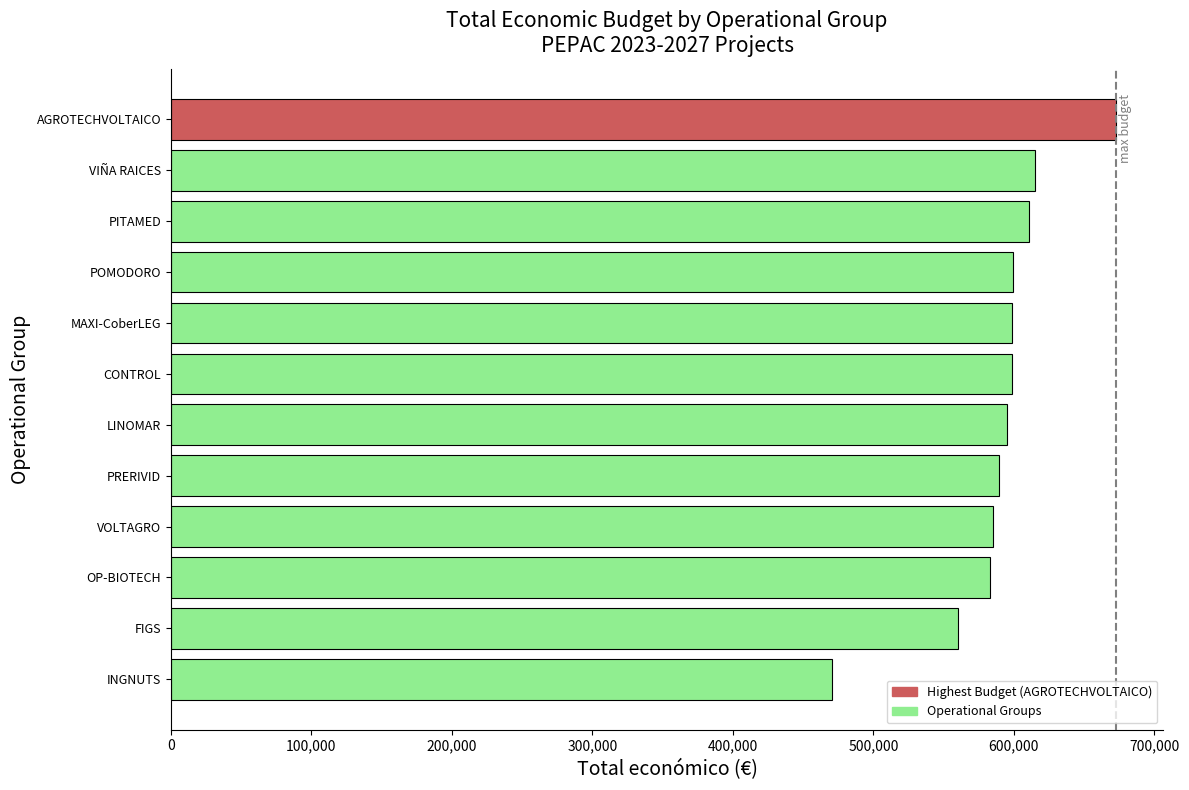

Read the value at MAXI-CoberLEG, to the nearest 100.

598600